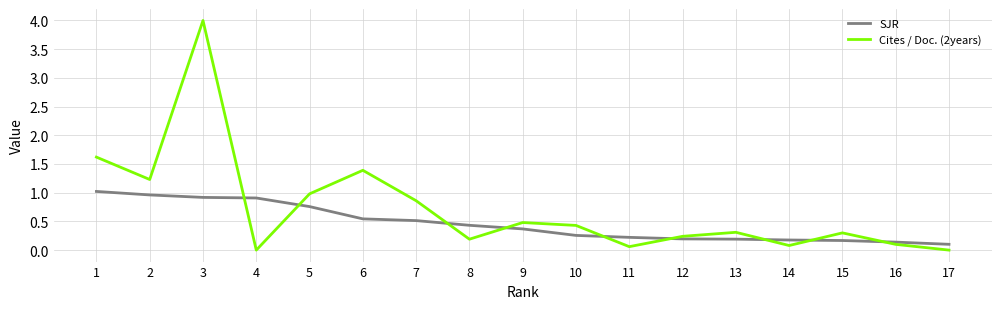

Rank the series by their average value, from highest to lowest.

Cites / Doc. (2years), SJR